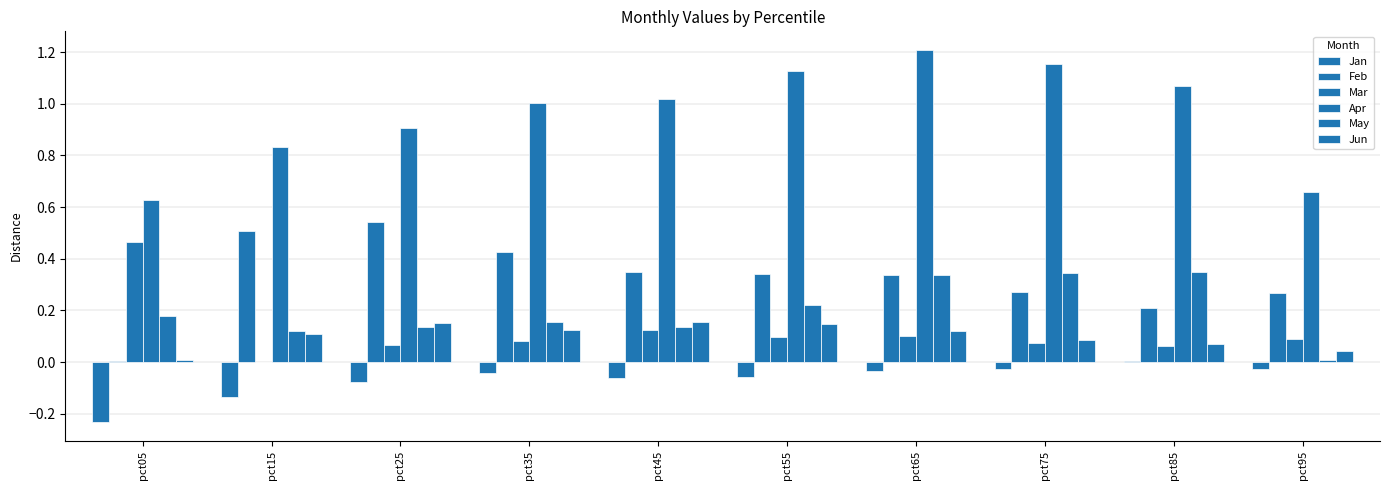

Which category has the lowest value in the May series?

pct95